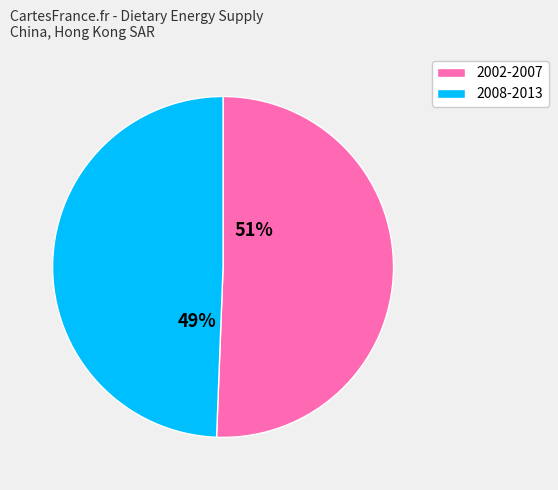

Does 2008-2013 represent more than half of the total?

No